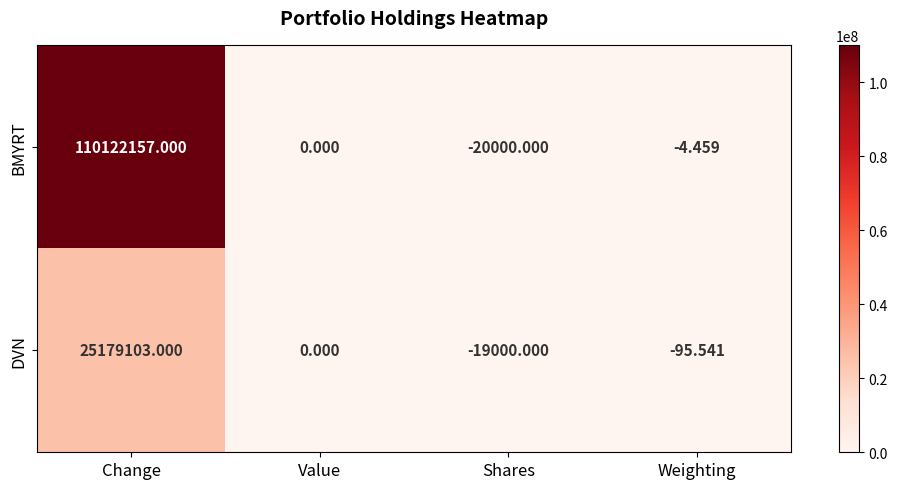

How many data points in BMYRT are less than 0?

2